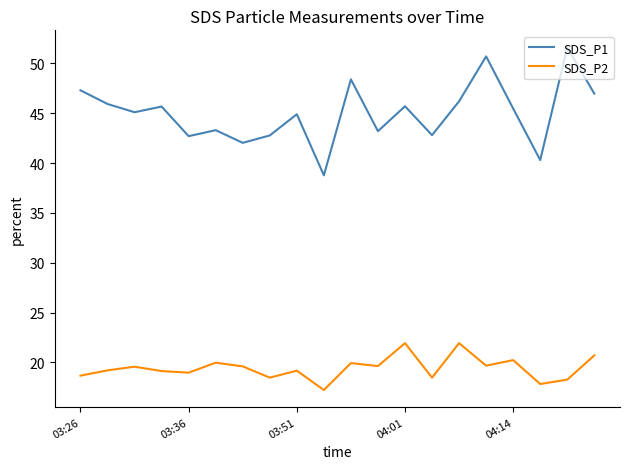

Which series has the largest total across all categories?

SDS_P1